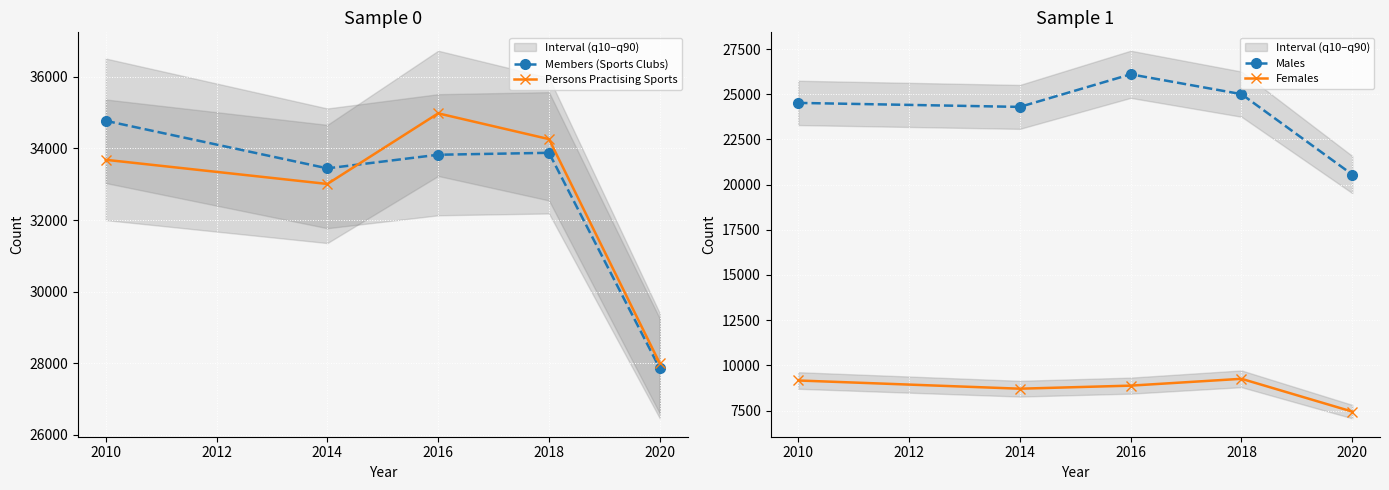

How many lines are shown in the chart?

4